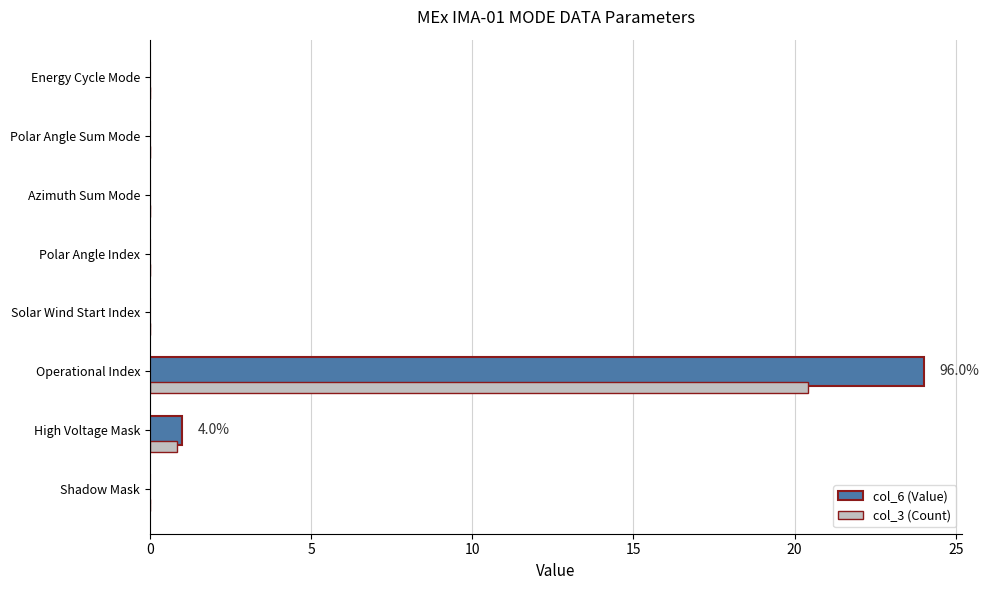

Count the number of data series in this chart.

2